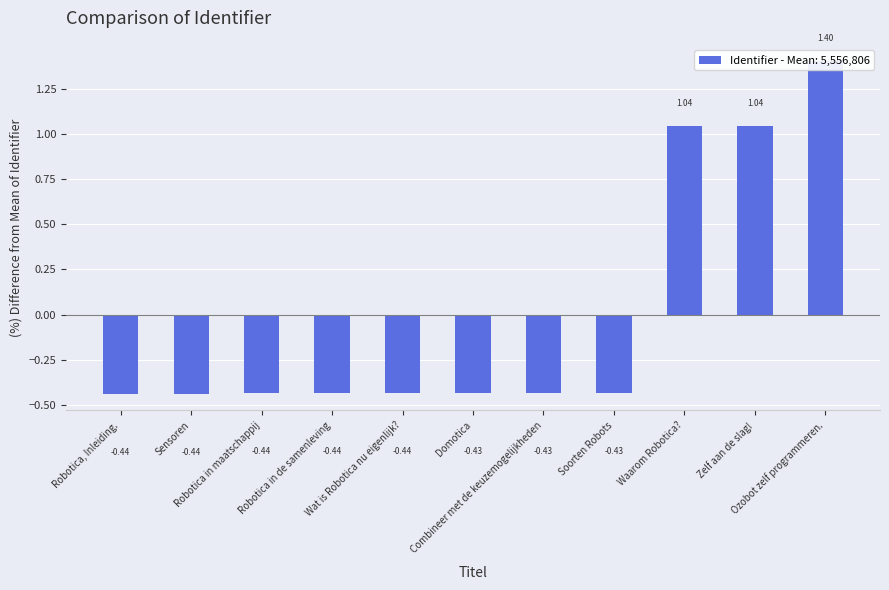

Reading right to left, list all the values displayed in this chart.

1.4	1.0	1.0	-0.4	-0.4	-0.4	-0.4	-0.4	-0.4	-0.4	-0.4